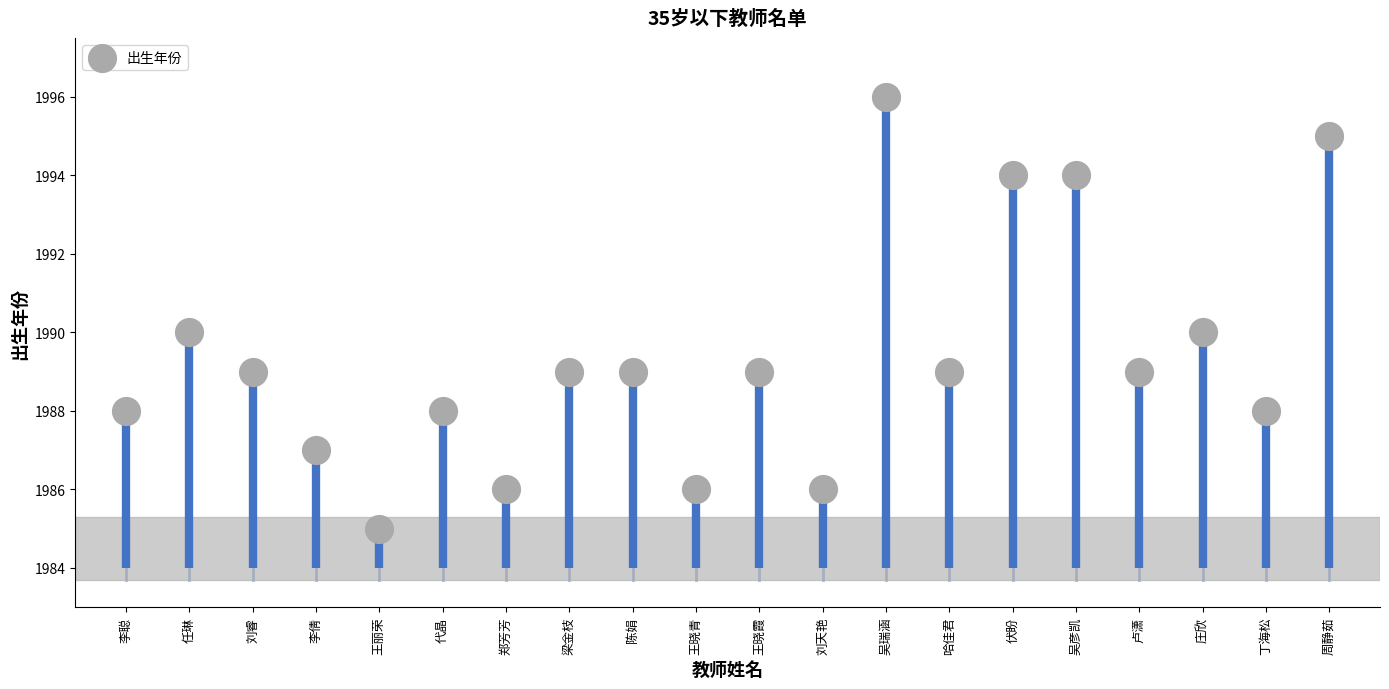

What is the range of Y values (max minus min)?

11